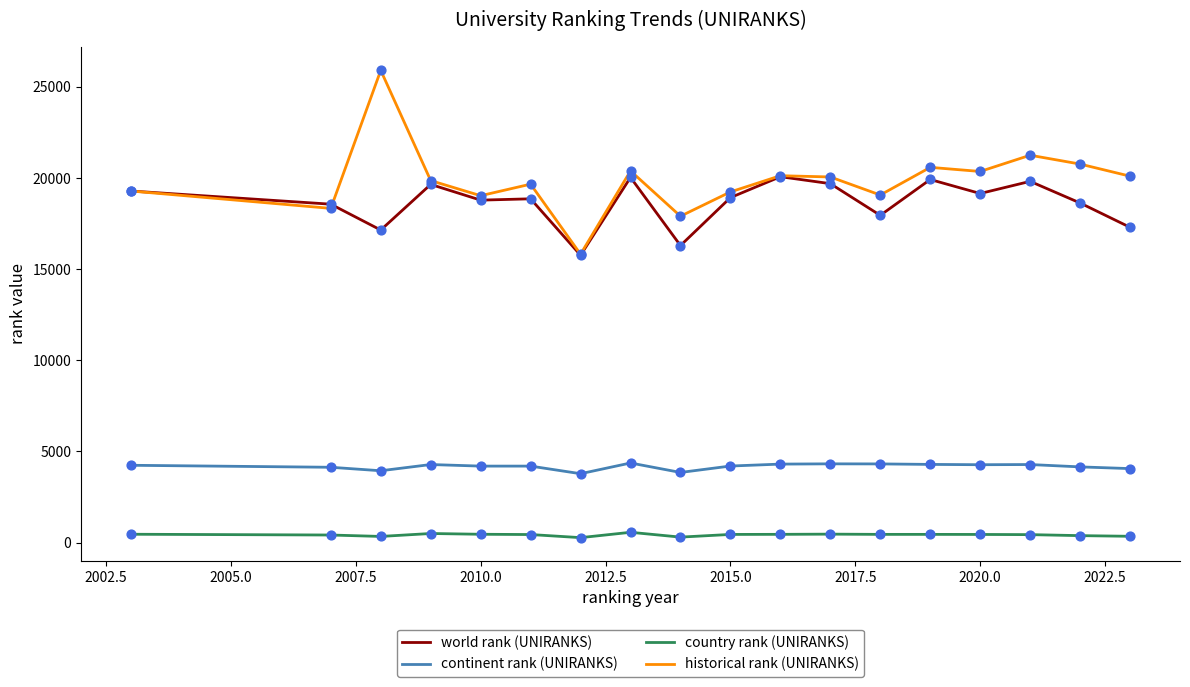

Which series has the largest total across all categories?

historical rank (UNIRANKS)